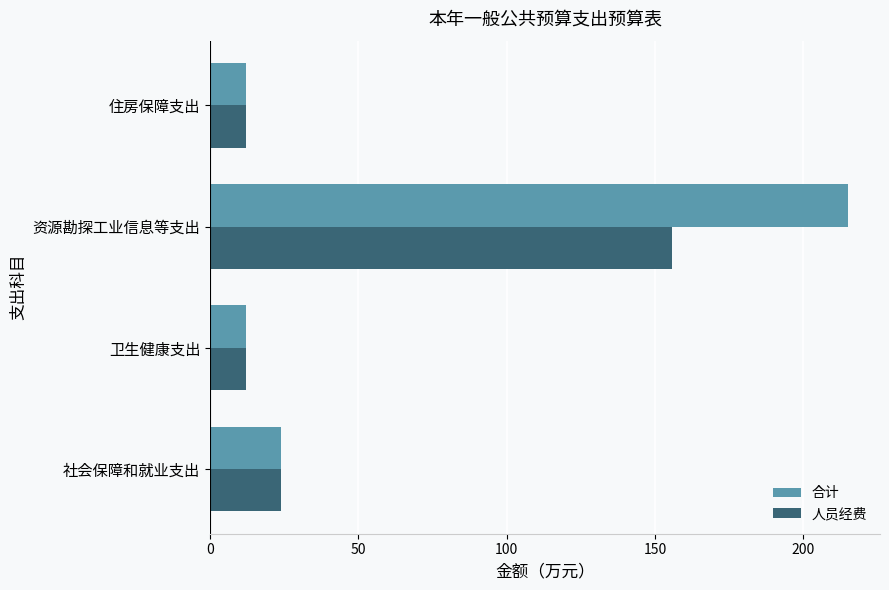

At which category is the sum across all series the highest?

资源勘探工业信息等支出